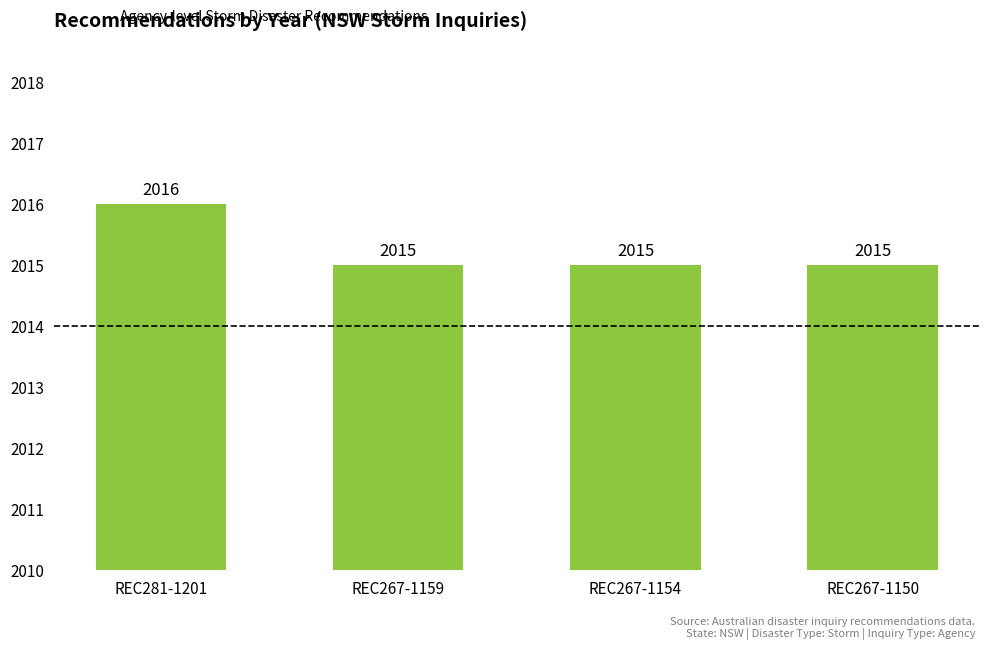

What is the average value?

2015